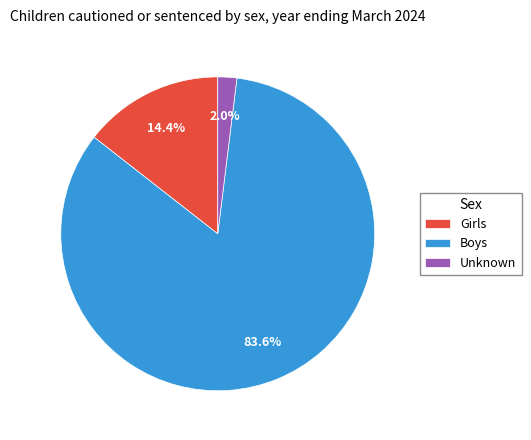

Combined, what portion of the pie is Girls and Boys?

98.0%